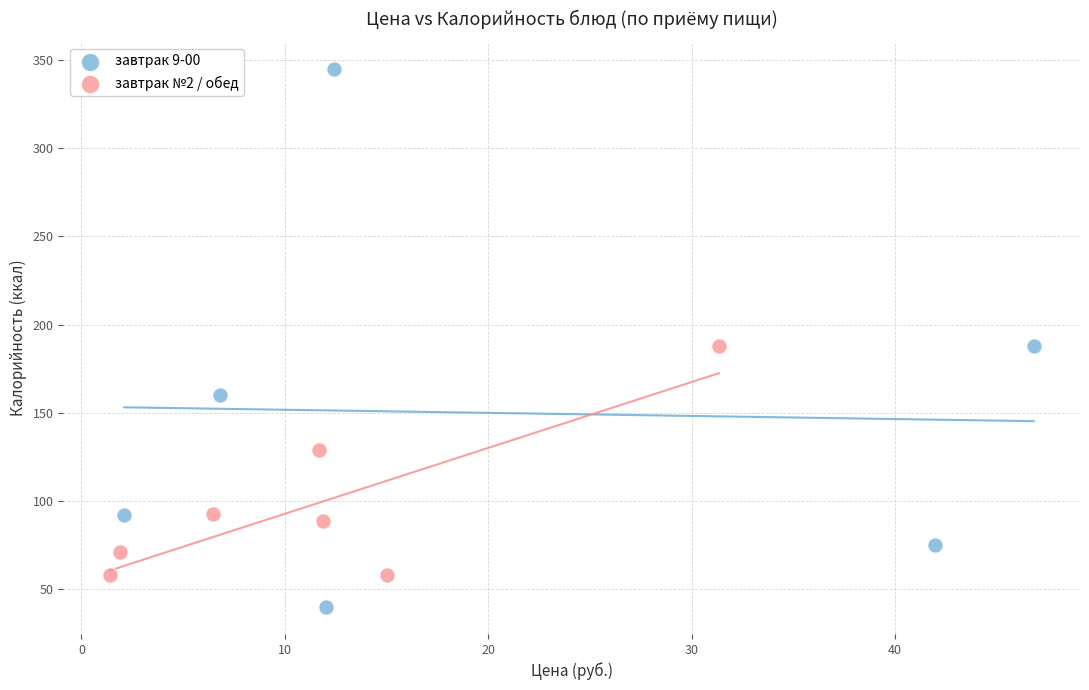

Which series reaches the maximum Y coordinate?

завтрак 9-00